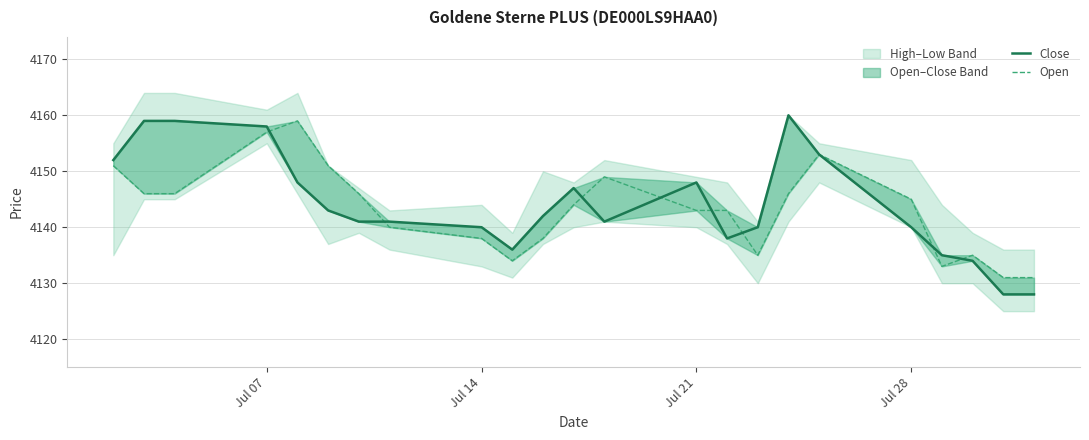

What is the value of the Open point at the 12th from the left?

4144